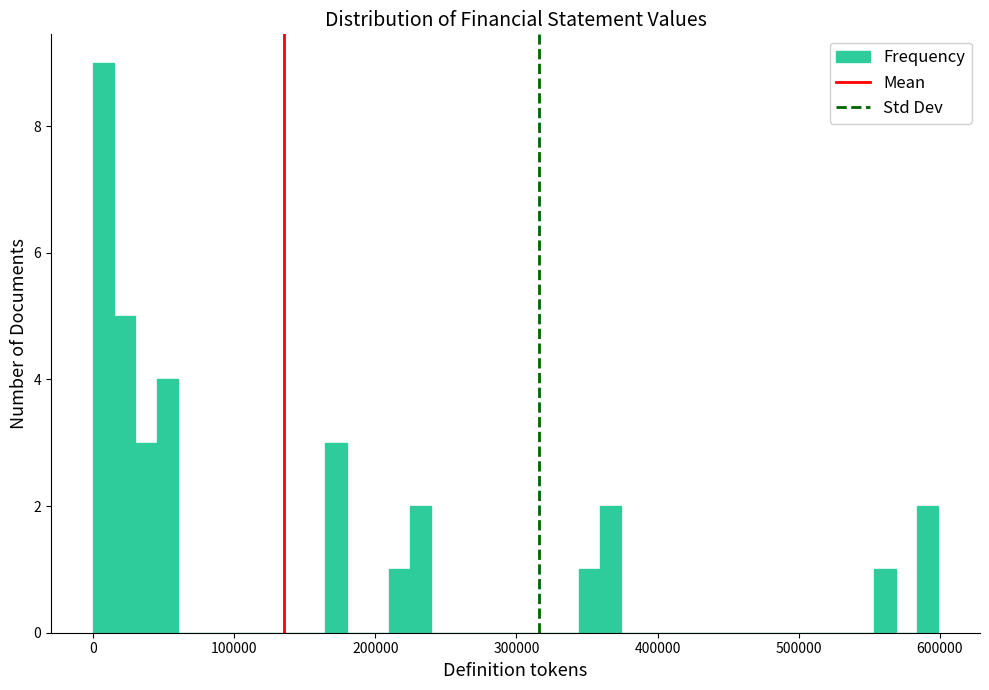

Around what value on the x-axis is the tallest bar? Give the approximate position of its centre, as read against the axis.

10000